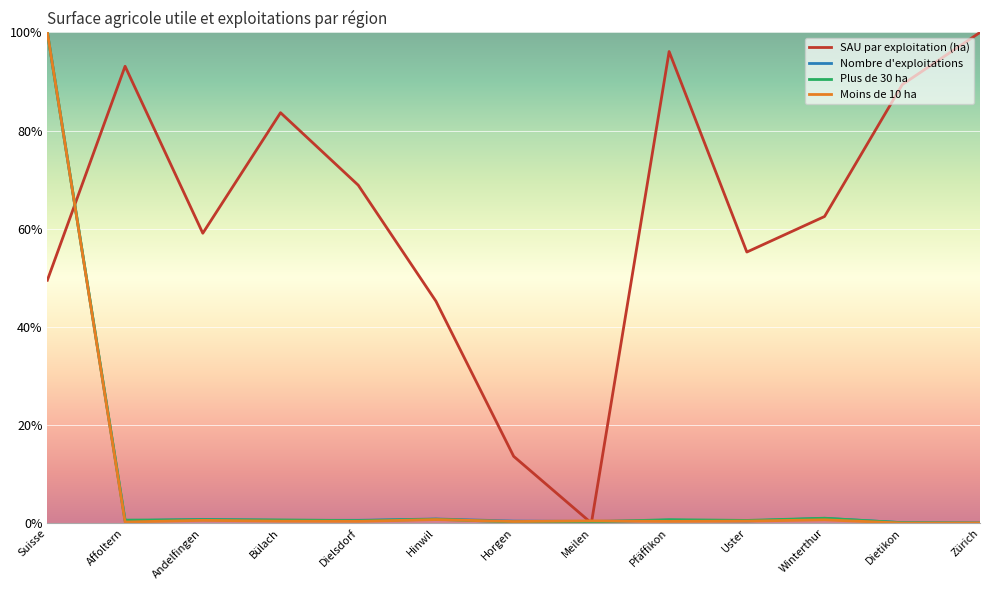

The Plus de 30 ha series shows 0.0 at Andelfingen. True or false?

True